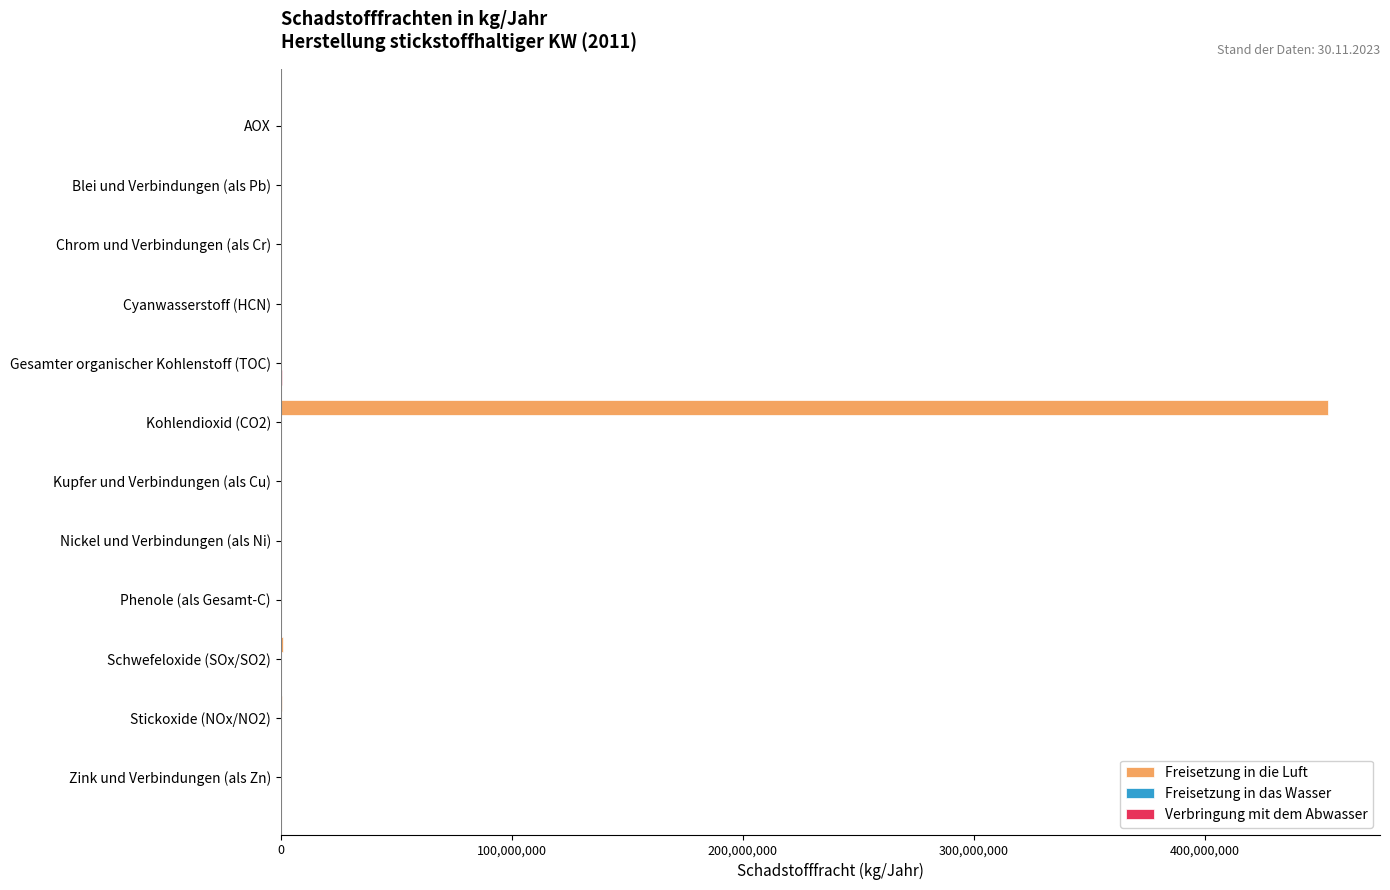

Is it true that Freisetzung in die Luft equals -233931031 at Kupfer und Verbindungen (als Cu)?

False